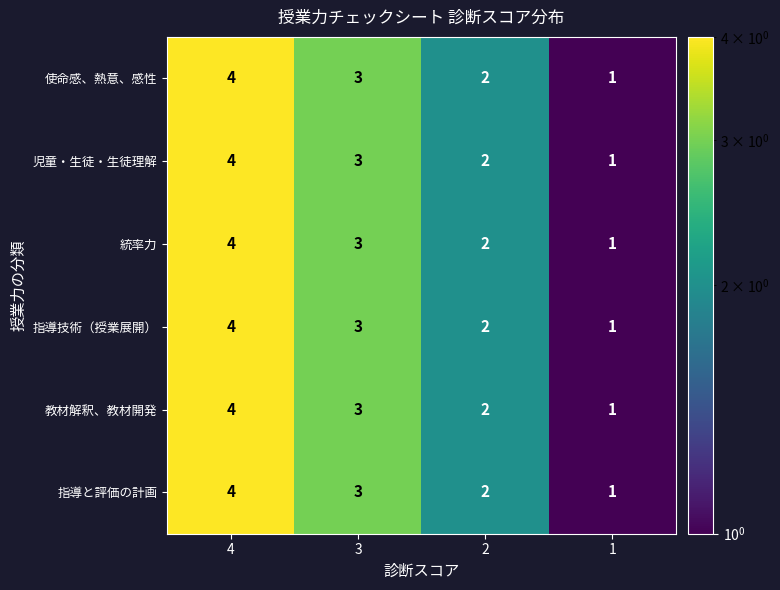

What is the sum of the 統率力 values at 3 and 2?

5